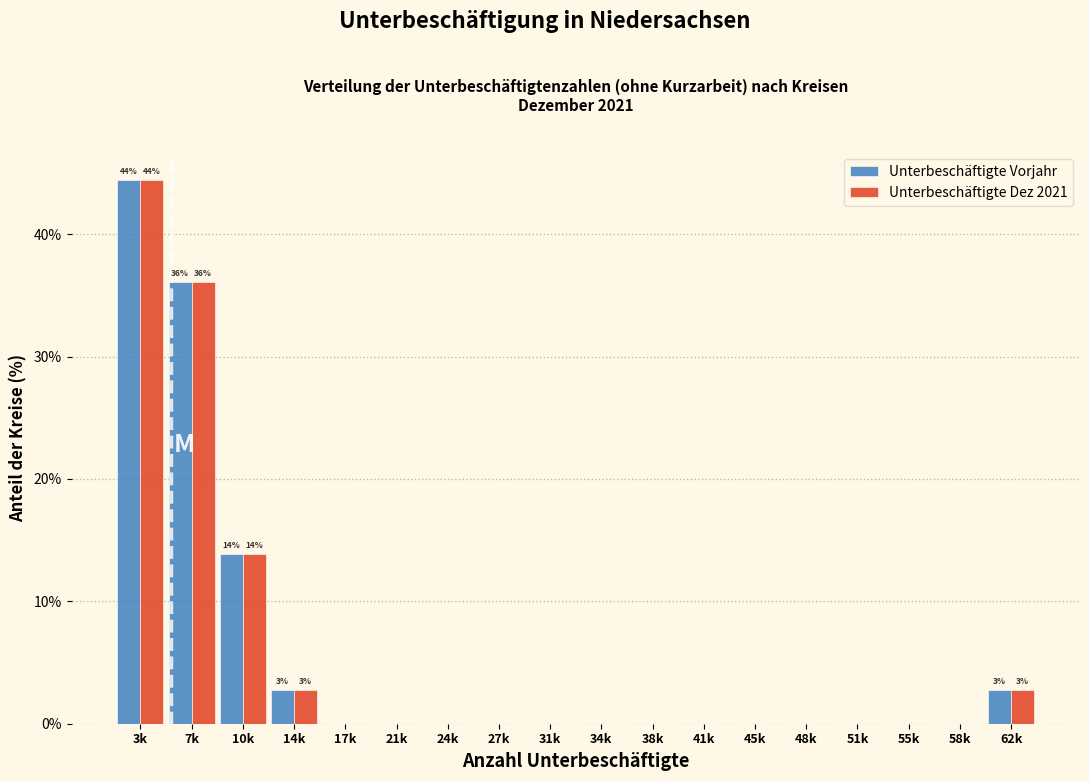

The value of Unterbeschäftigte Dez 2021 at 38k is 0.0. True or false?

True